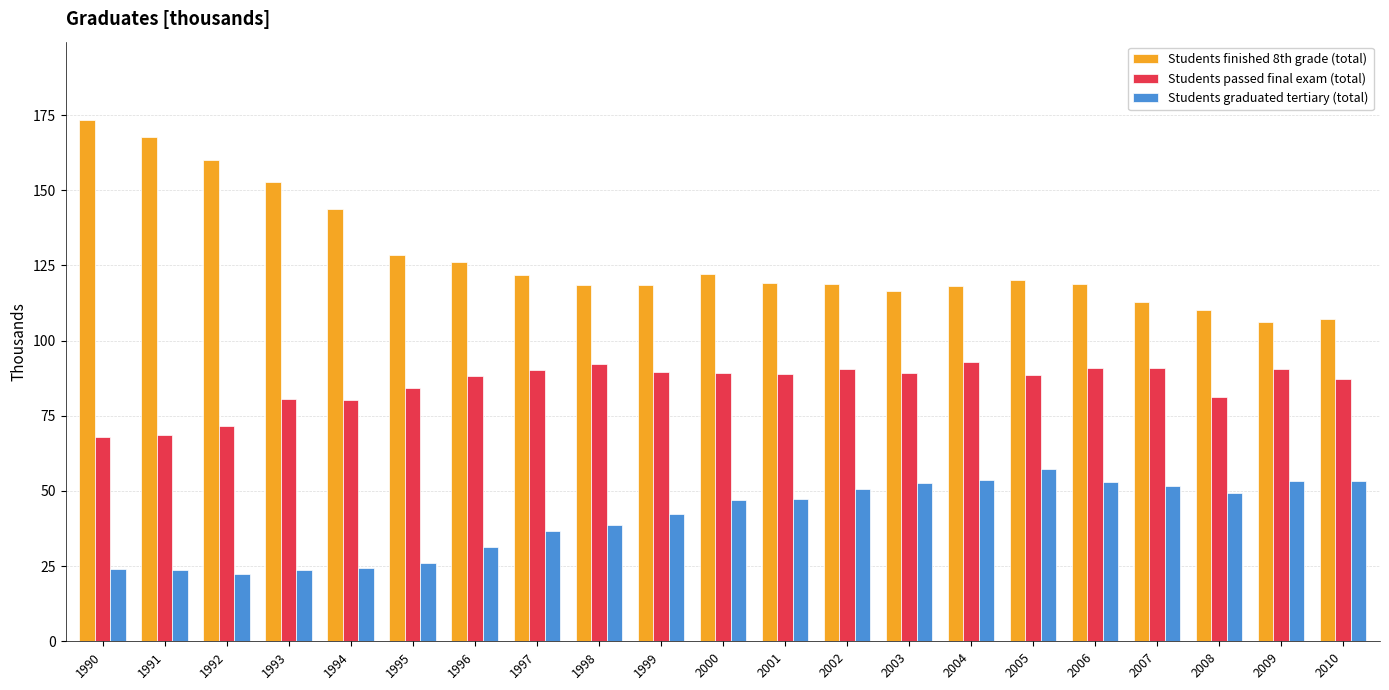

The value of Students graduated tertiary (total) at 2007 is 12.8. True or false?

False